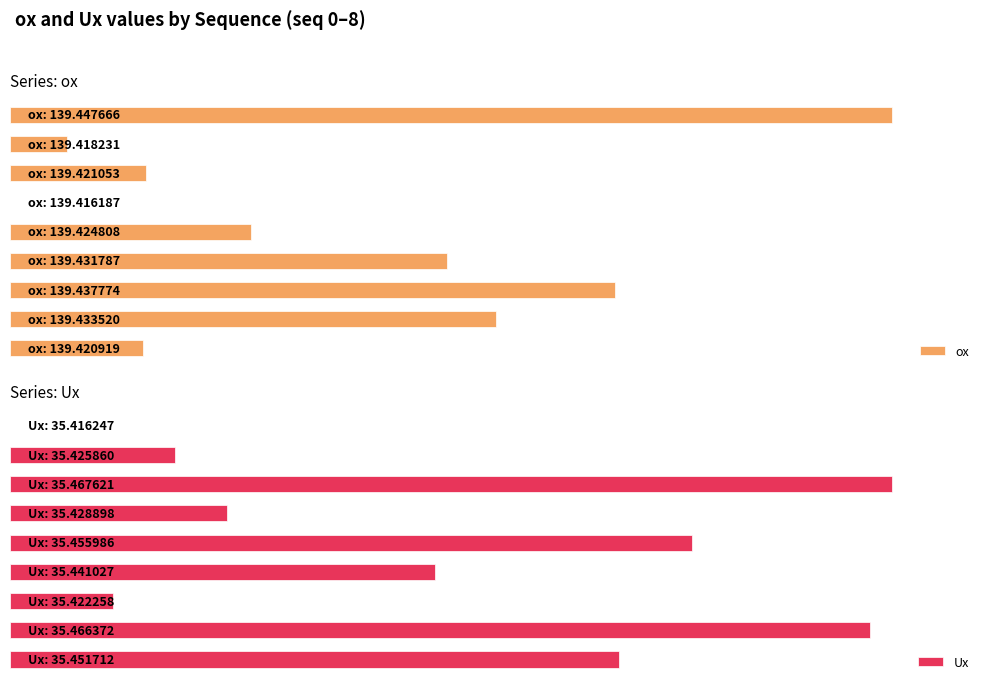

How many values in the ox series exceed 27?

5